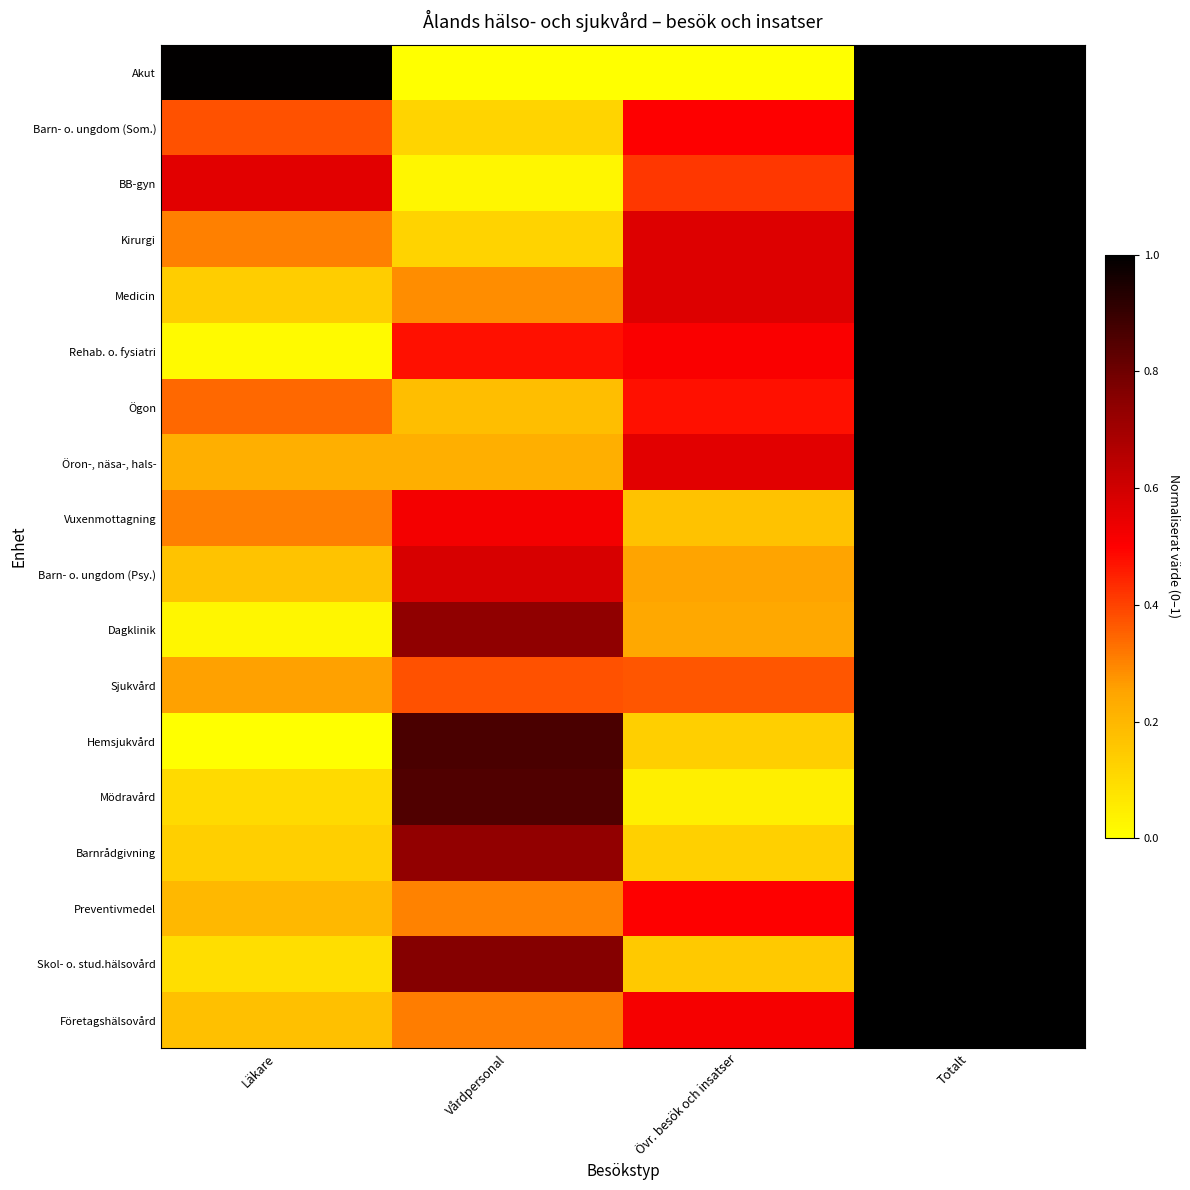

Between Vårdpersonal and Övr. besök och insatser, which series saw the biggest shift?

Mödravård